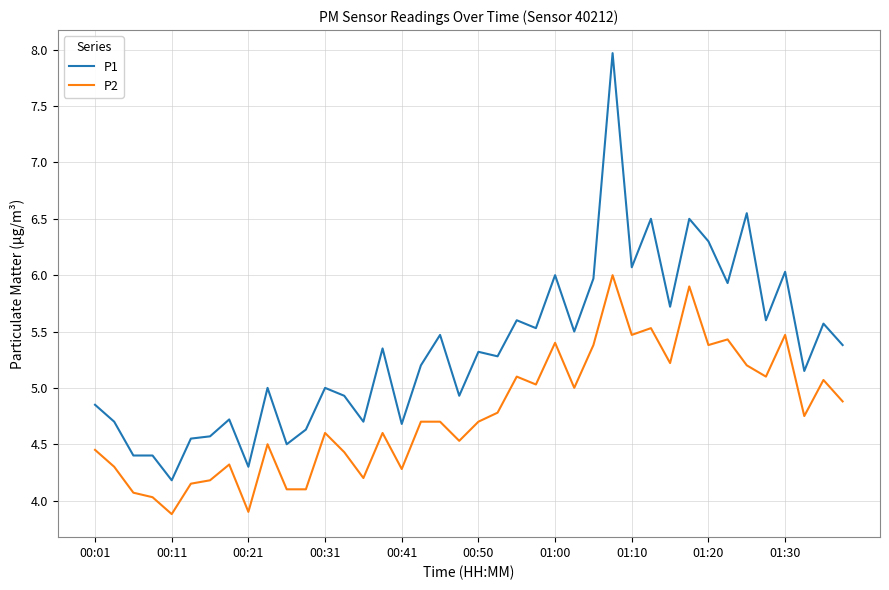

What is the minimum value shown in the chart?

3.9